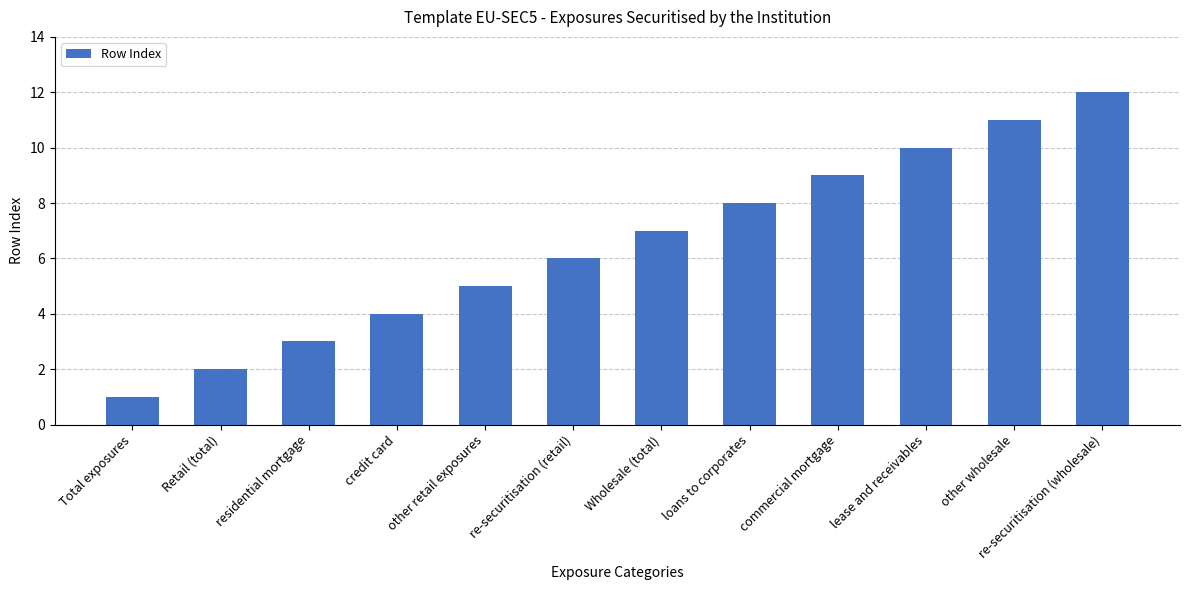

How many values are below 7?

6